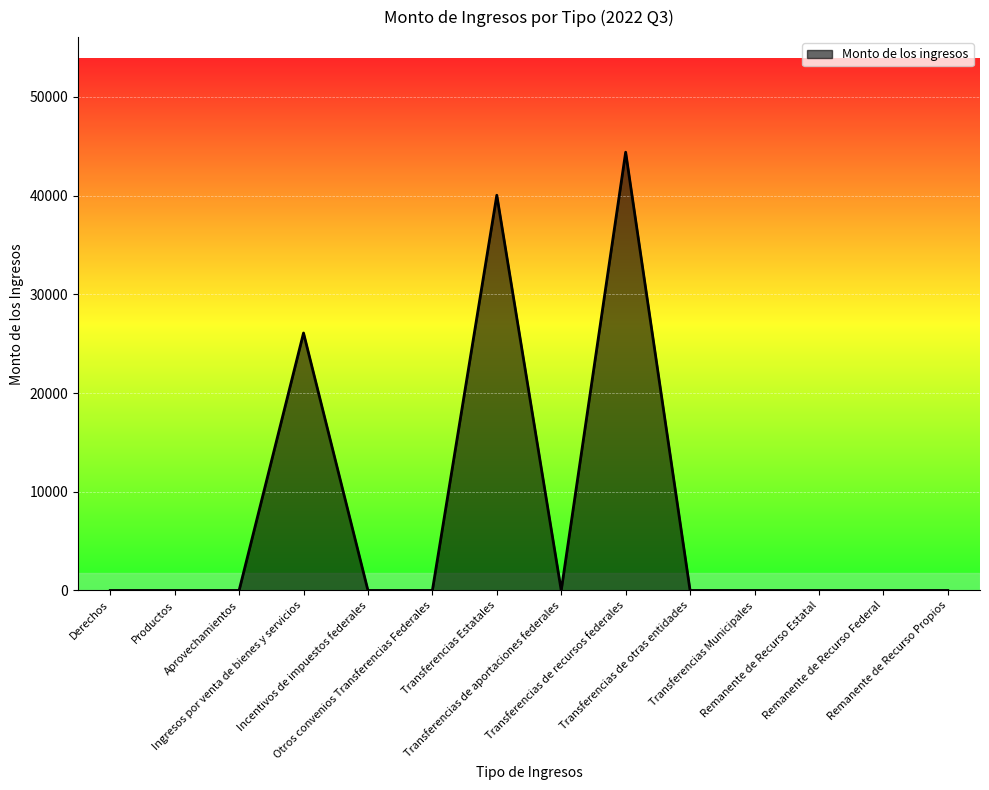

True or false: the data shows 26339 at Remanente de Recurso Federal.

False